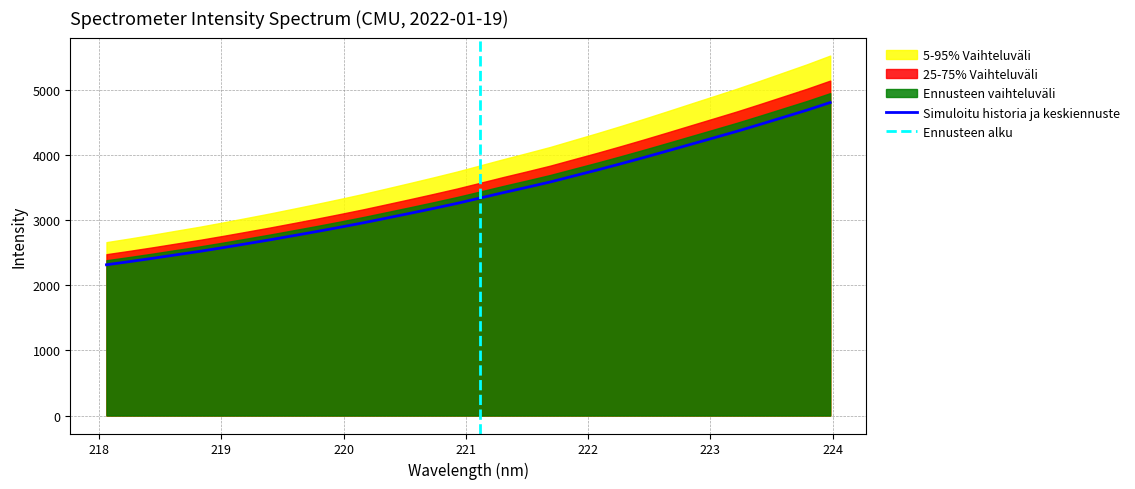

What is the difference between the maximum and minimum values?

2494.4